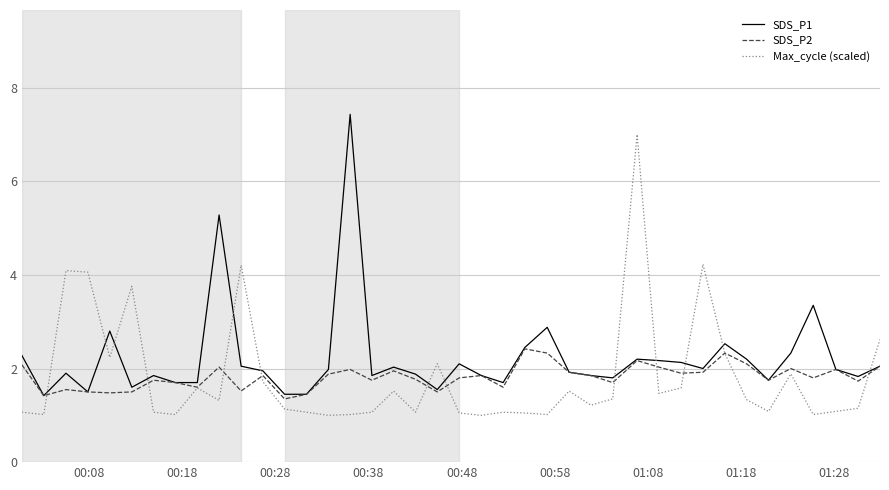

What is the highest value of the SDS_P2 series?

2.4